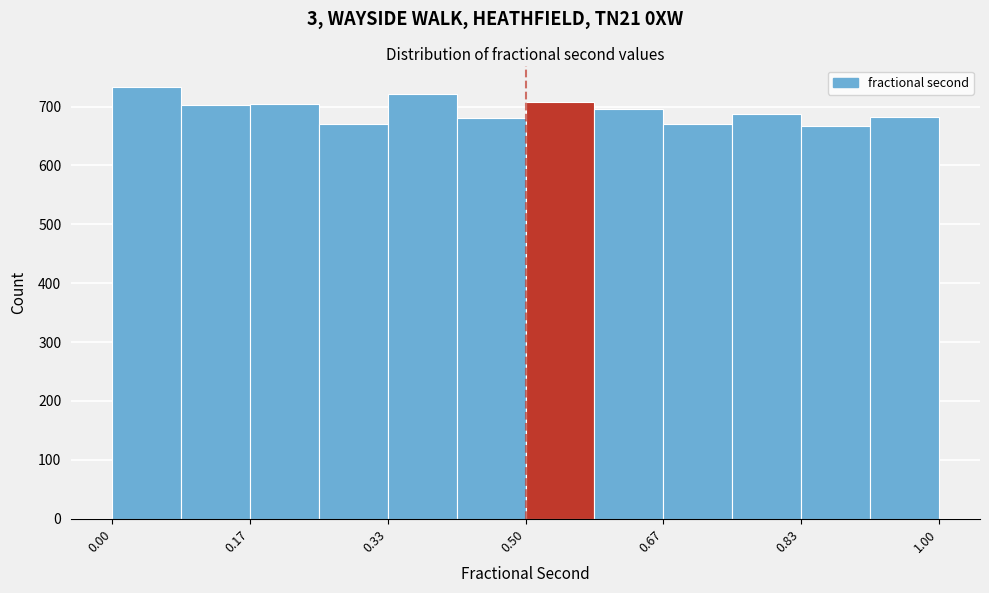

Reading left to right, transcribe this chart: for each bar, give the range it covers on the x-axis and its height. Neither the bar edges nor the heights are printed on the chart, so give them approximately, as read against the axes.

0.00 to 0.08: 730
0.08 to 0.16: 700
0.16 to 0.26: 700
0.26 to 0.34: 670
0.34 to 0.42: 720
0.42 to 0.50: 680
0.50 to 0.58: 710
0.58 to 0.66: 700
0.66 to 0.76: 670
0.76 to 0.84: 690
0.84 to 0.92: 670
0.92 to 1.00: 680